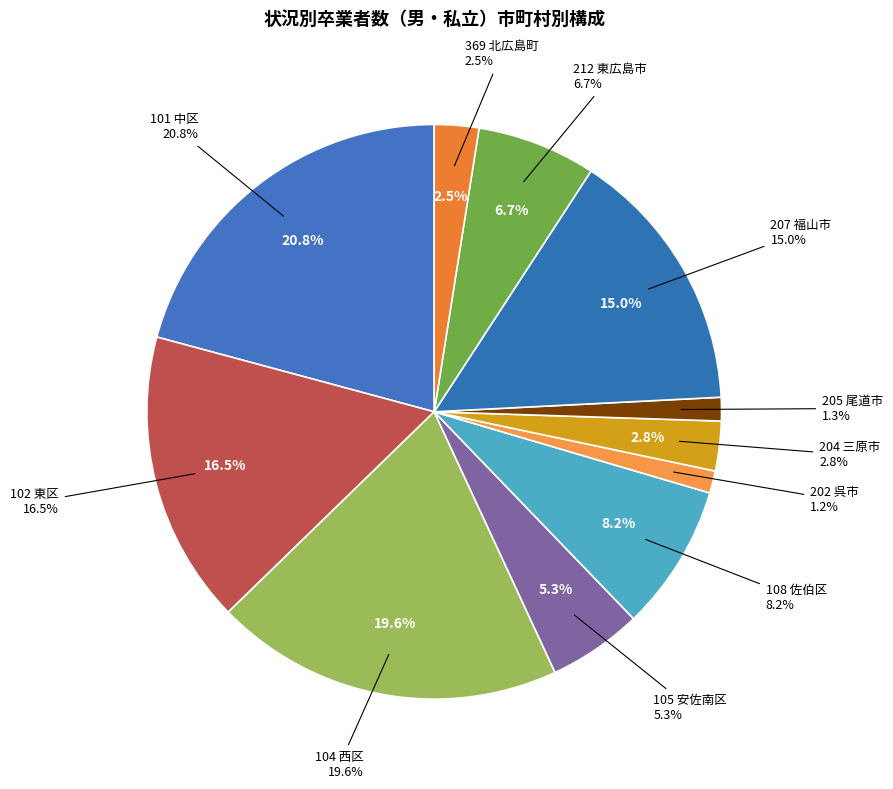

How many segments does this pie chart have?

11